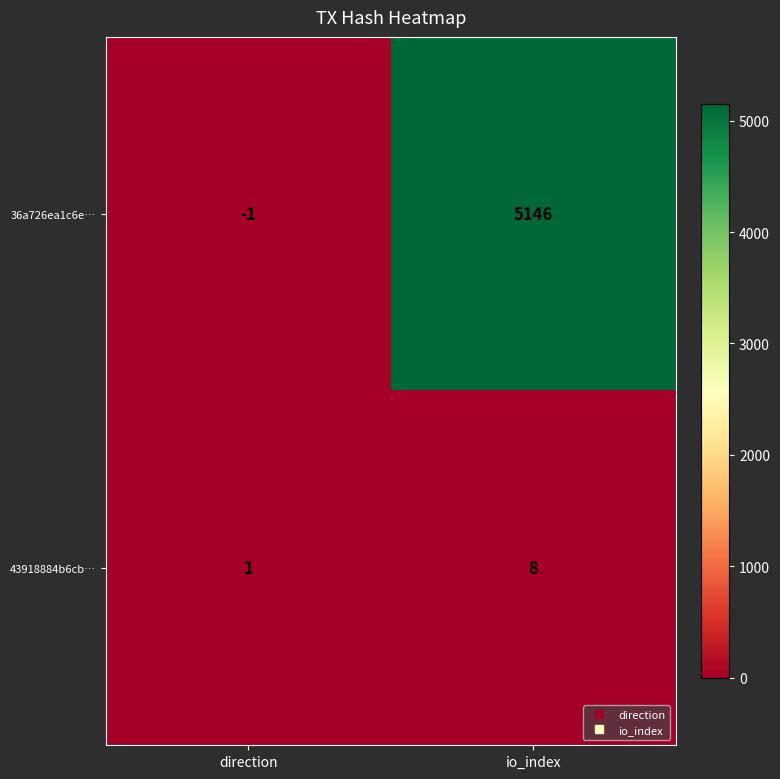

Where is 43918884b6cb… nearest to the value 4?

direction